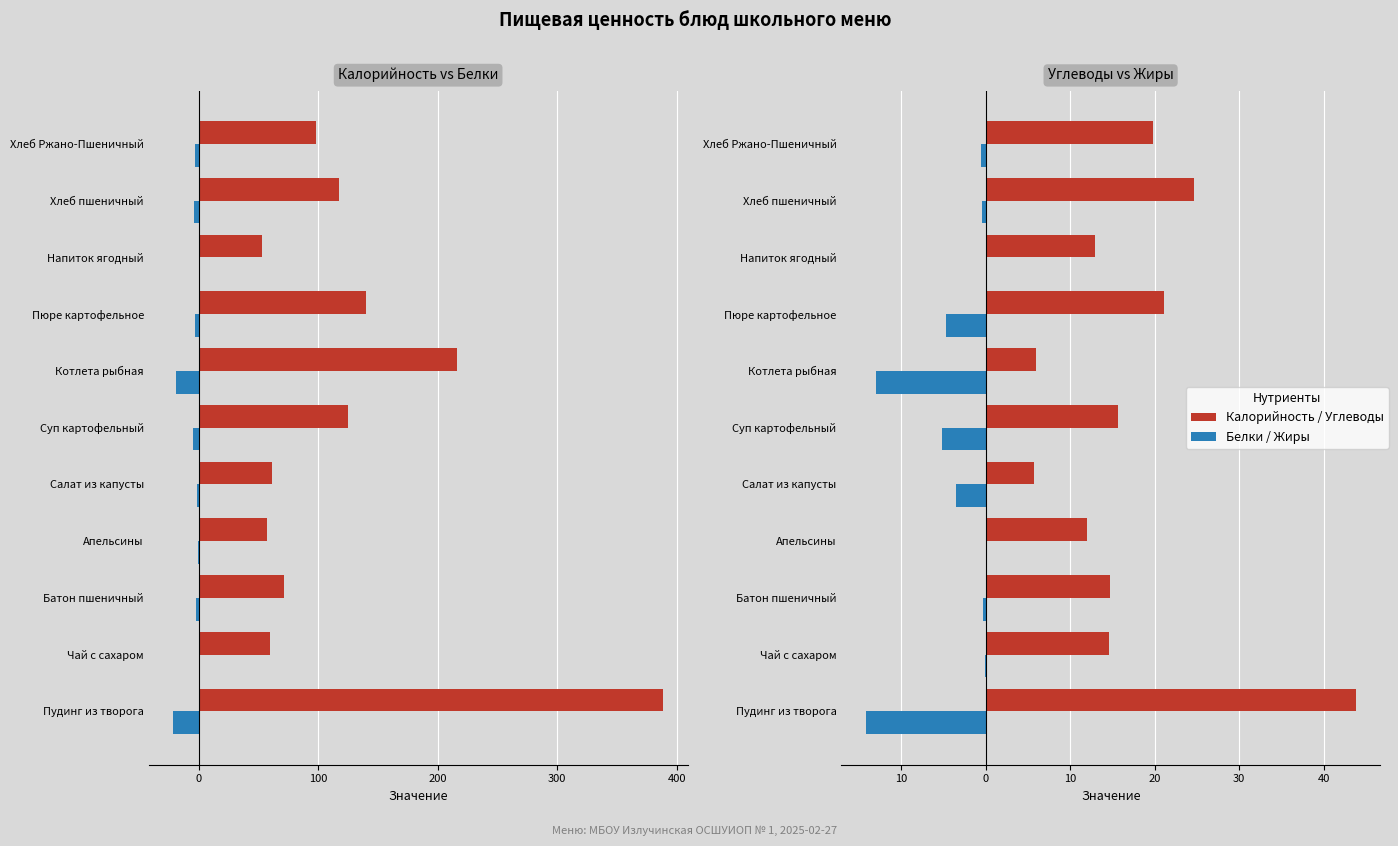

What is the greatest value displayed?

388.4